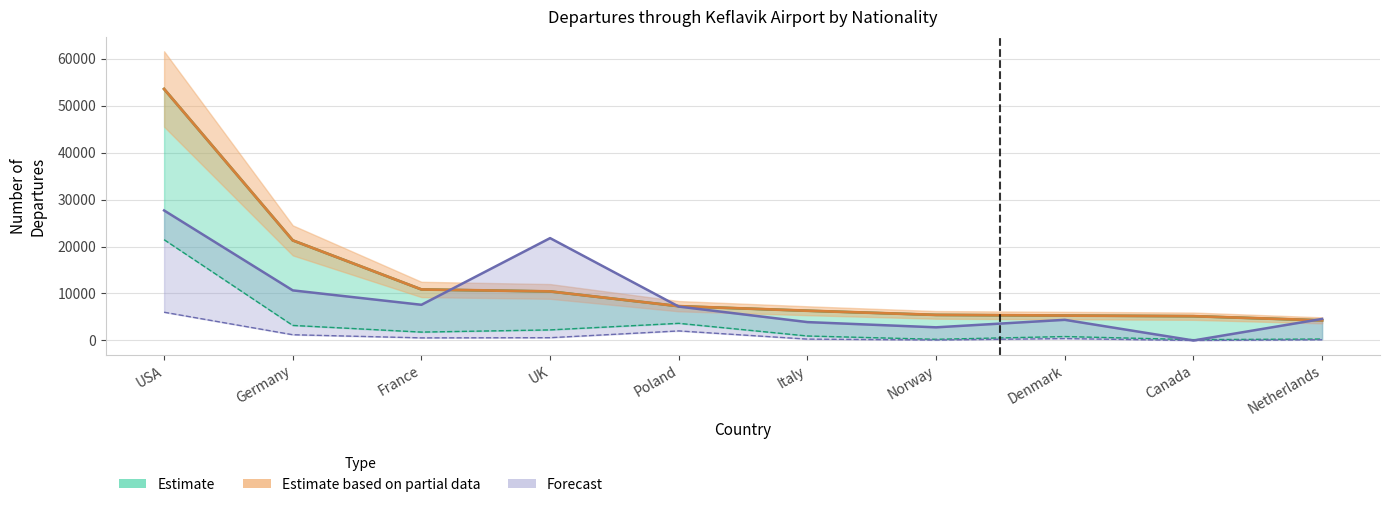

What position from the left is USA?

1